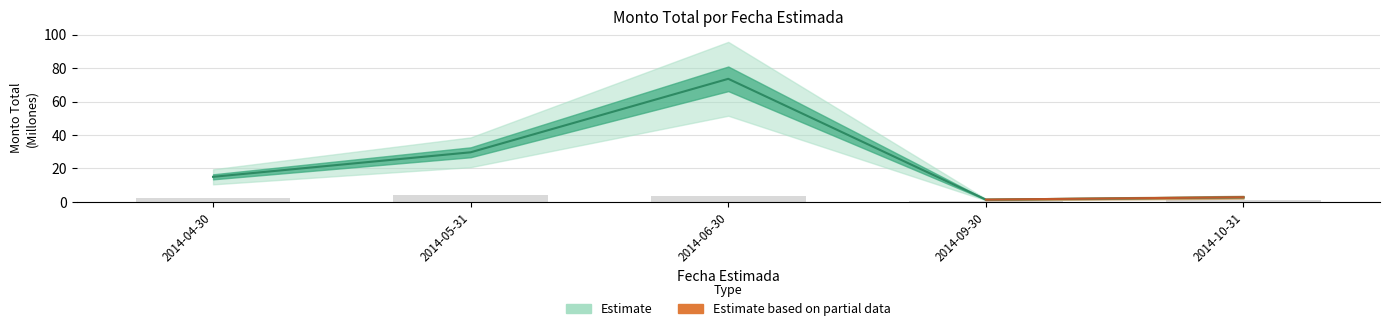

Are the bars horizontal?

No